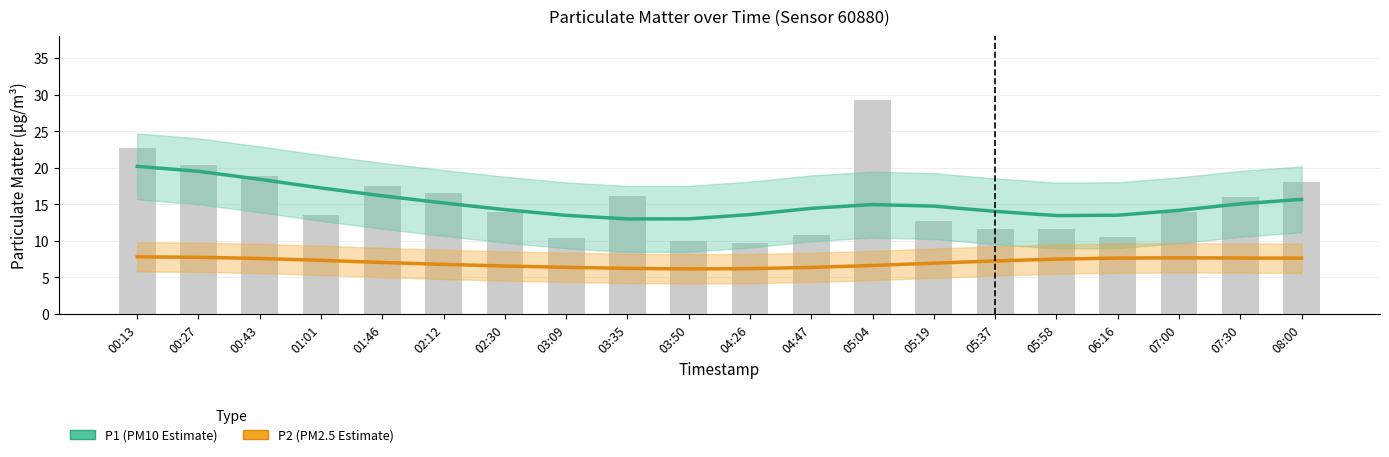

Which series has the largest total across all categories?

P1 (PM10 estimate)